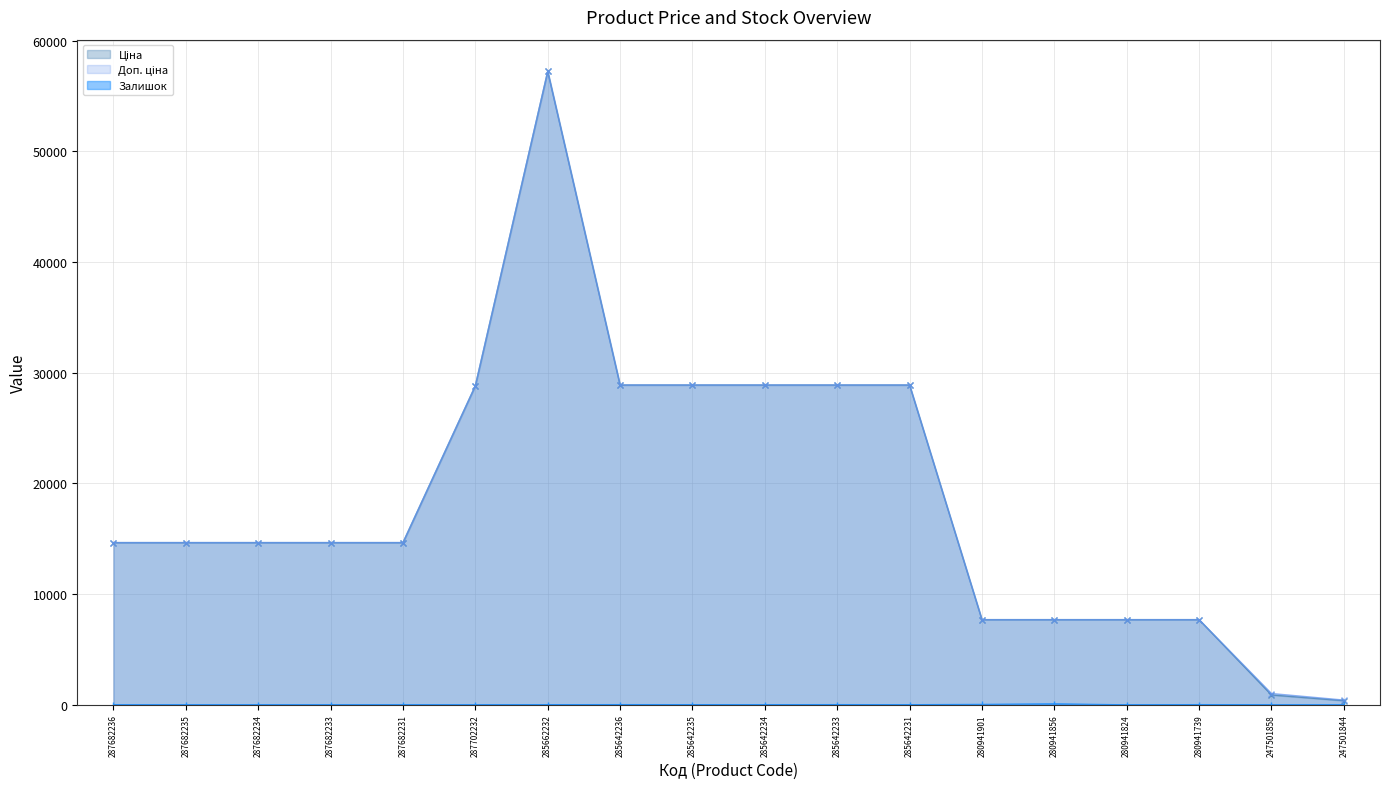

What is the label of the 5th point from the right?

280941856